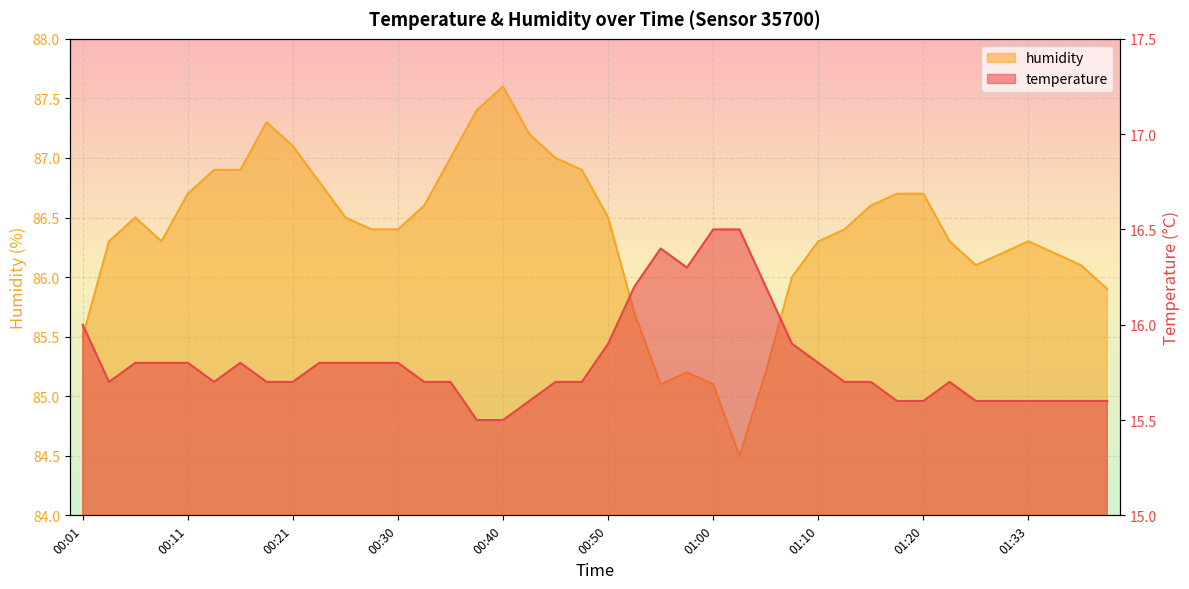

What is the approximate value of temperature at 01:10?

15.8